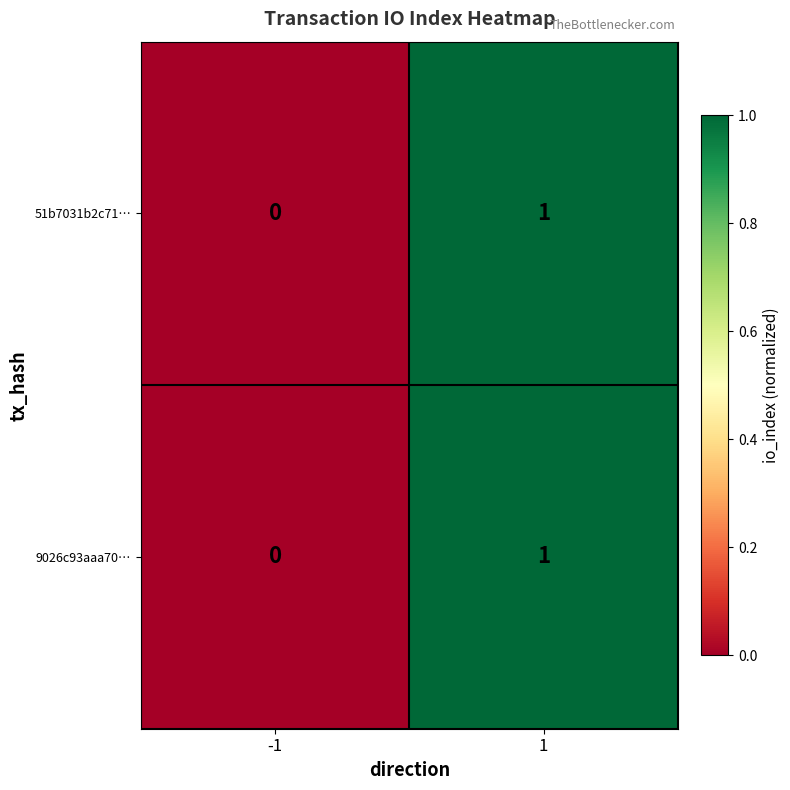

List the labels in order of 51b7031b2c71… value, largest first.

1, -1